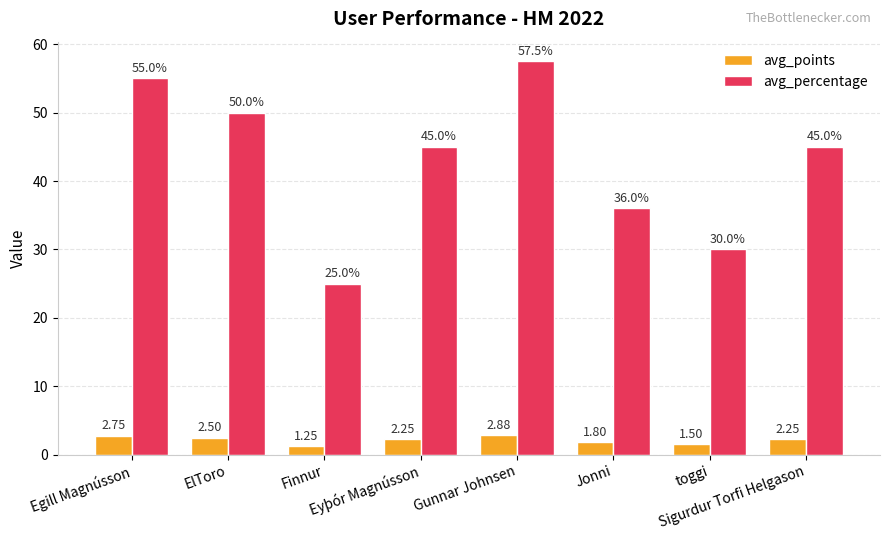

Which series has the largest total across all categories?

avg_percentage